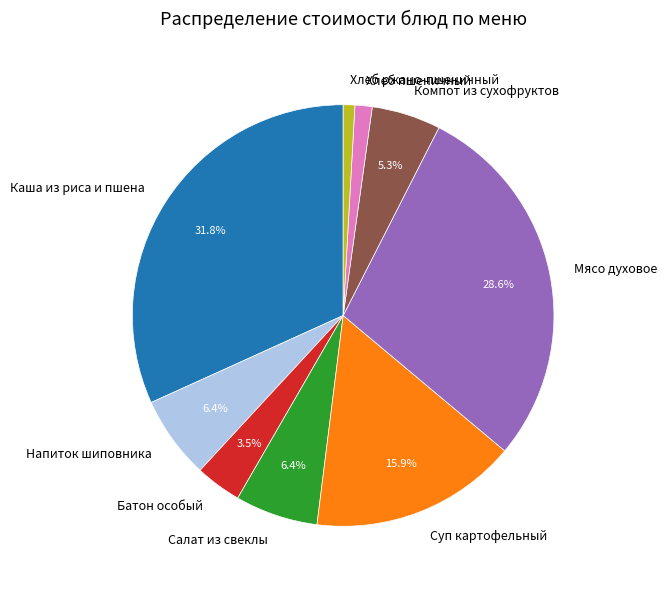

Count the number of slices in the pie.

9